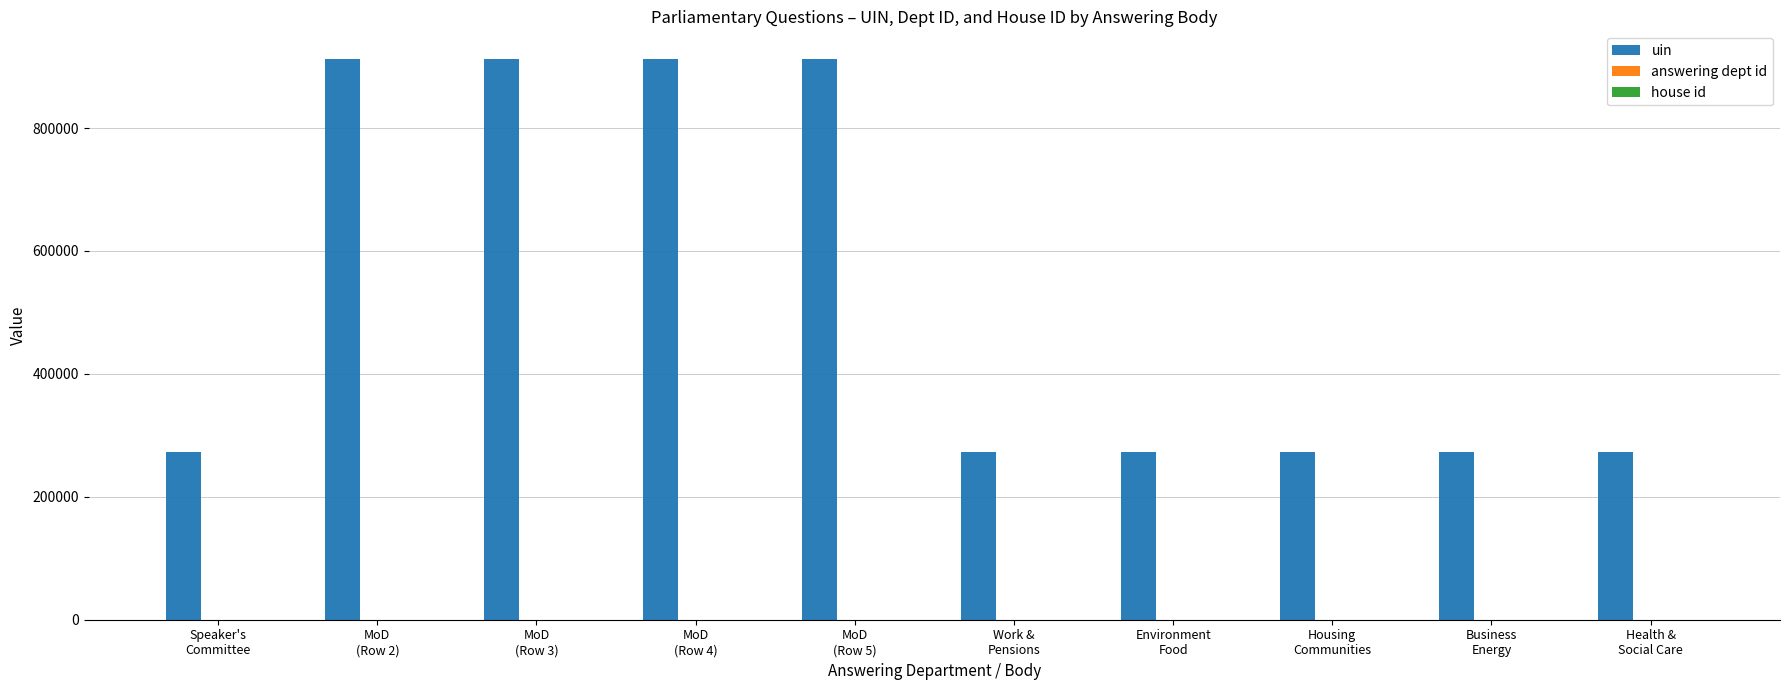

How many groups of bars are there?

10